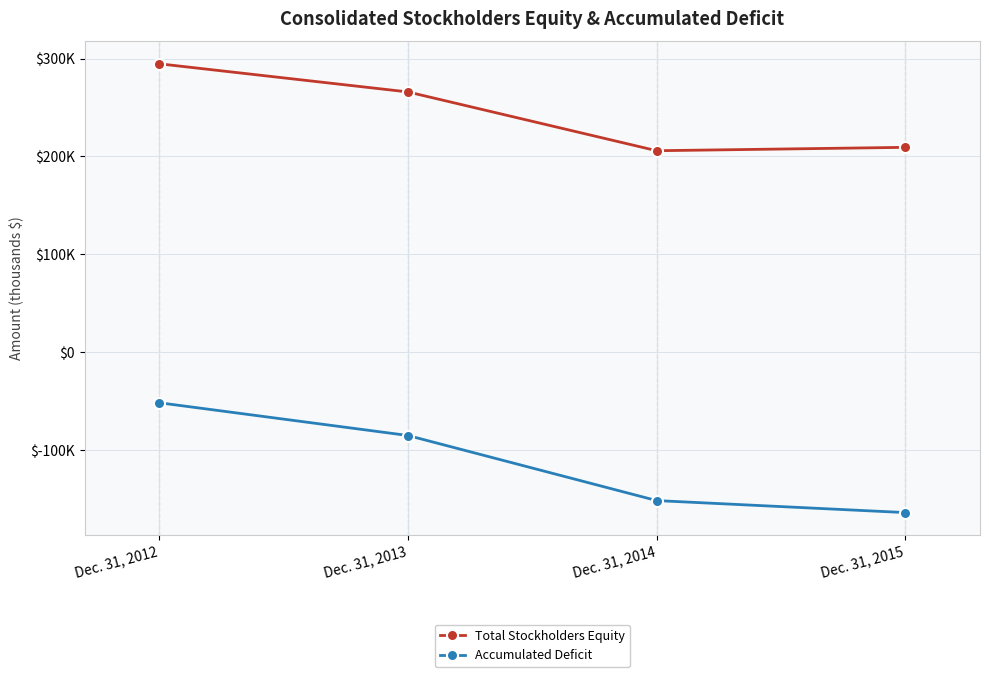

True or false: Accumulated Deficit has a value of -151828 at Dec. 31, 2014.

True